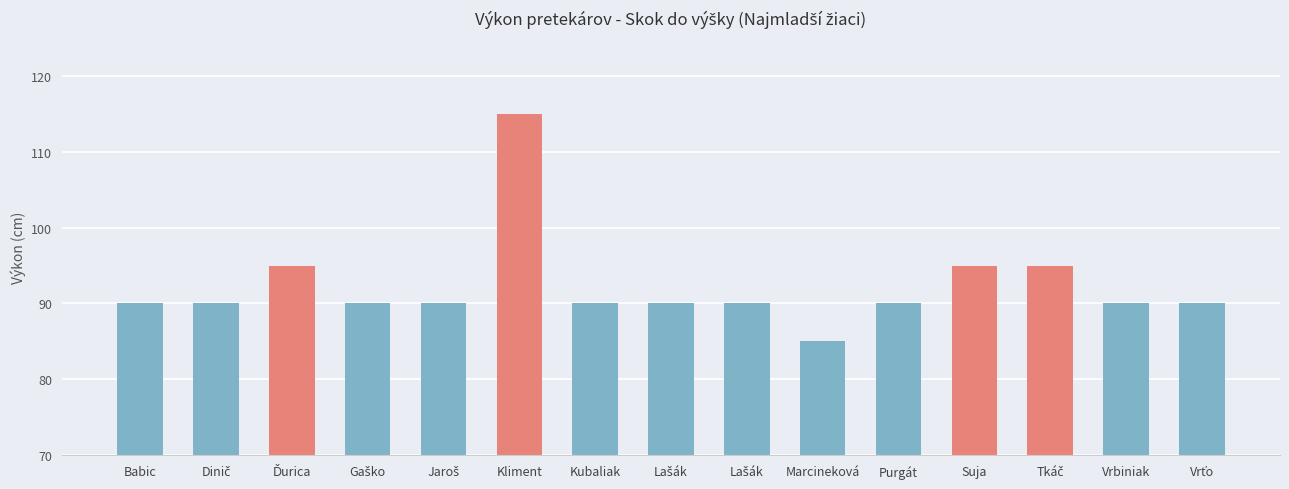

The chart shows a value of 90 at Gaško. True or false?

True